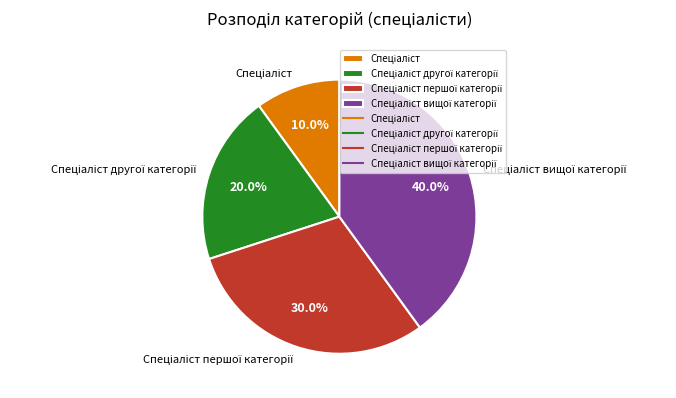

Is there any slice that represents more than half of the pie?

No